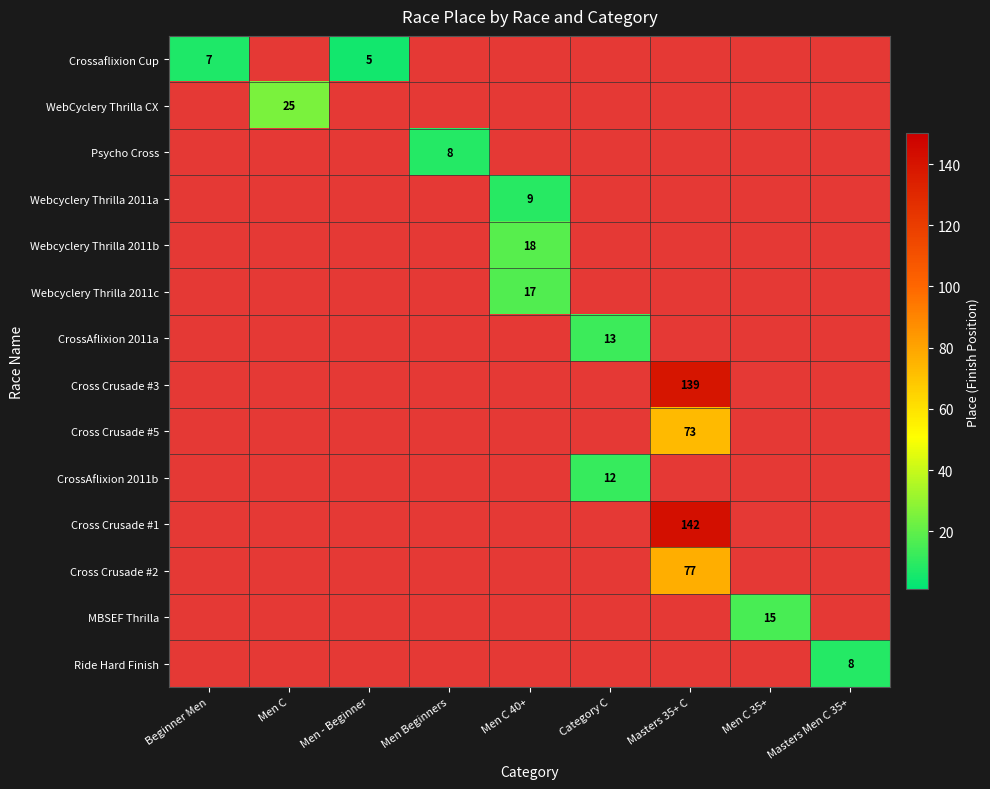

True or false: Cross Crusade #1 has a value of 142 at Masters 35+ C.

True